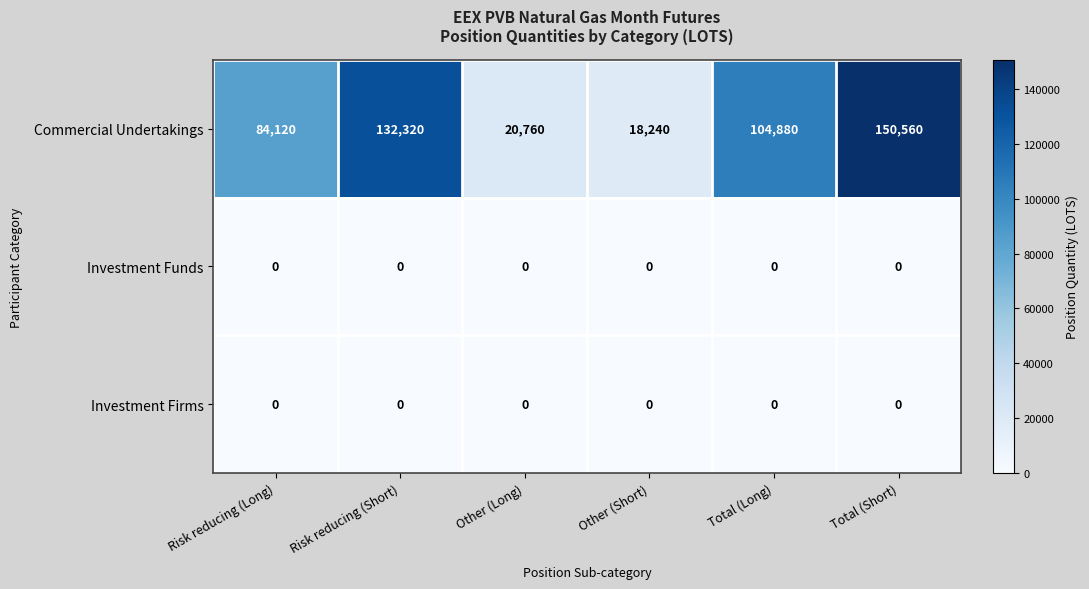

Which series changed the most between Risk reducing (Short) and Other (Short)?

Commercial Undertakings